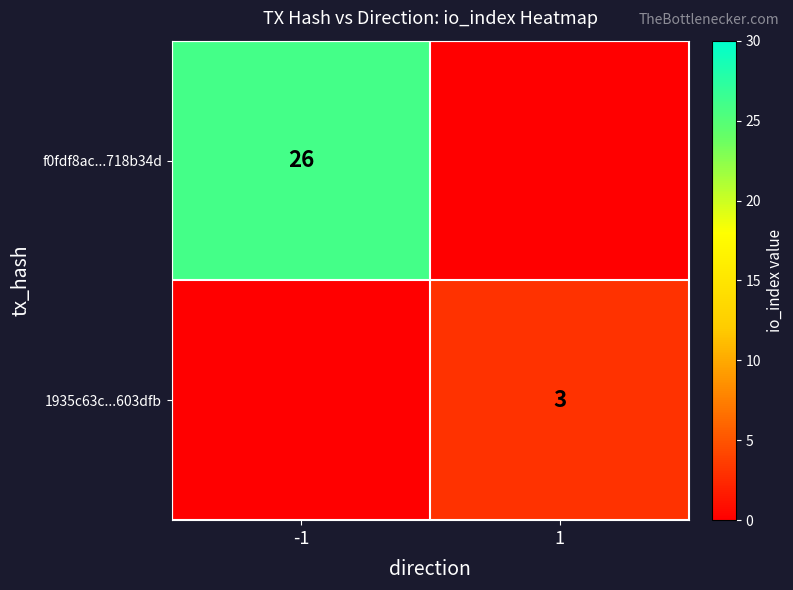

The value of f0fdf8ac...718b34d at -1 is 46. True or false?

False